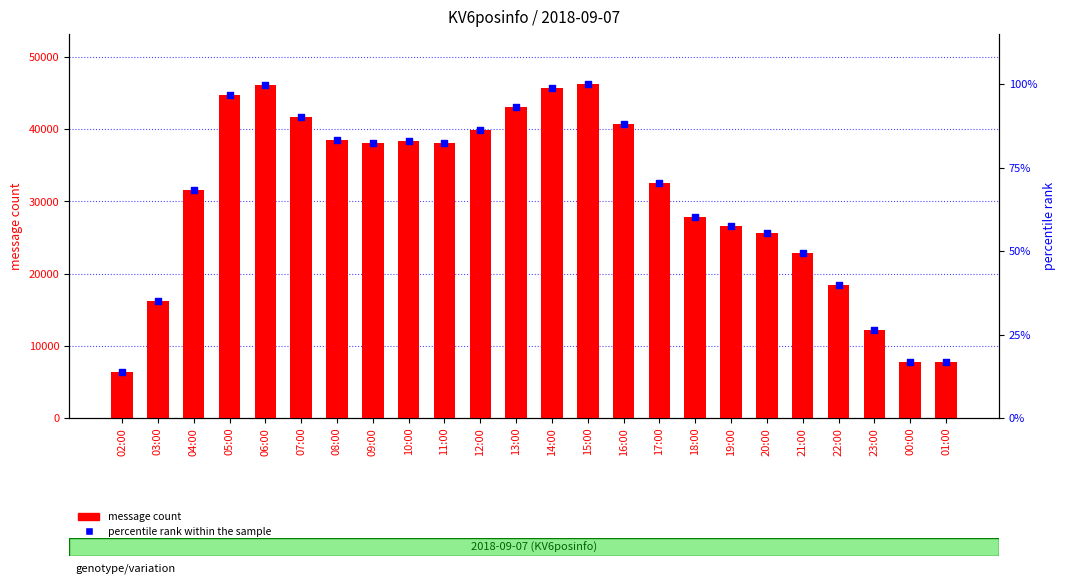

Which series has the largest Y range (max minus min)?

message count